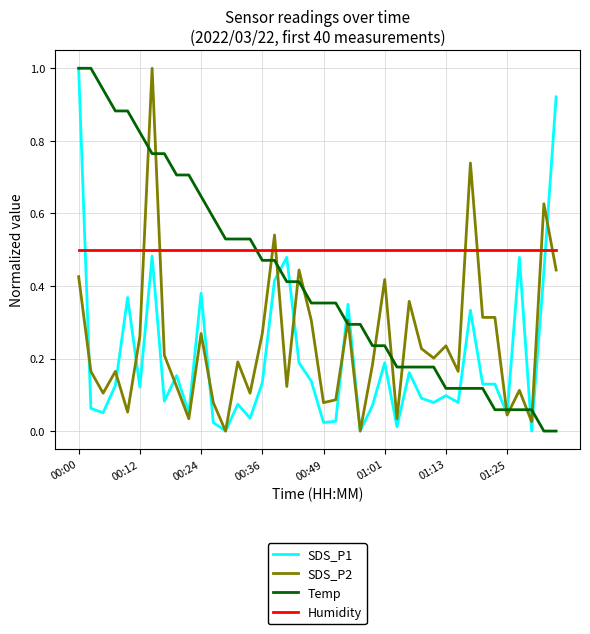

What is the highest value of the SDS_P1 series?

1.0